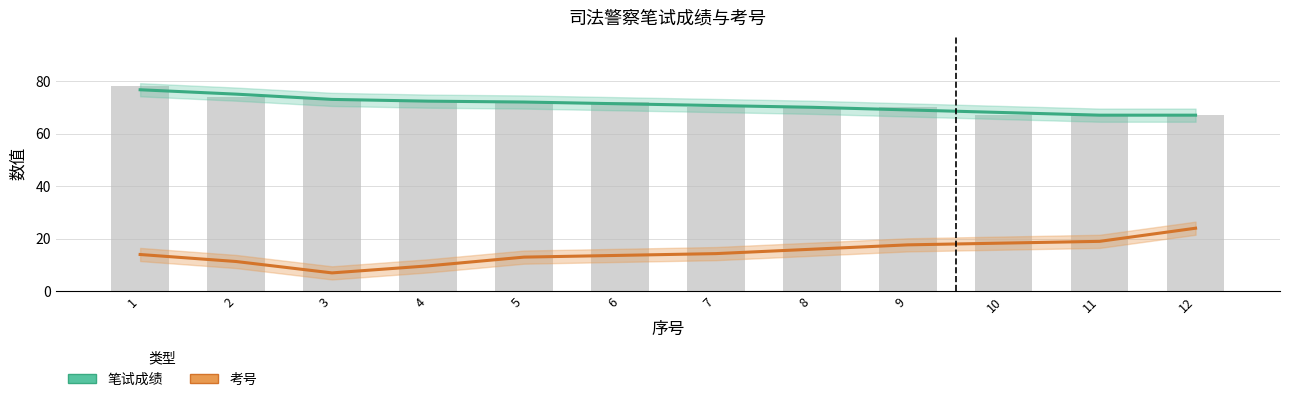

True or false: 笔试成绩（平滑） has a value of 17.2 at 7.

False